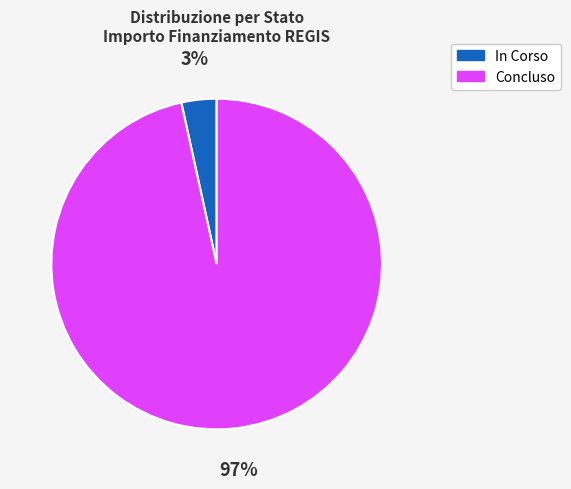

To the nearest percent, what is the average slice percentage?

50%